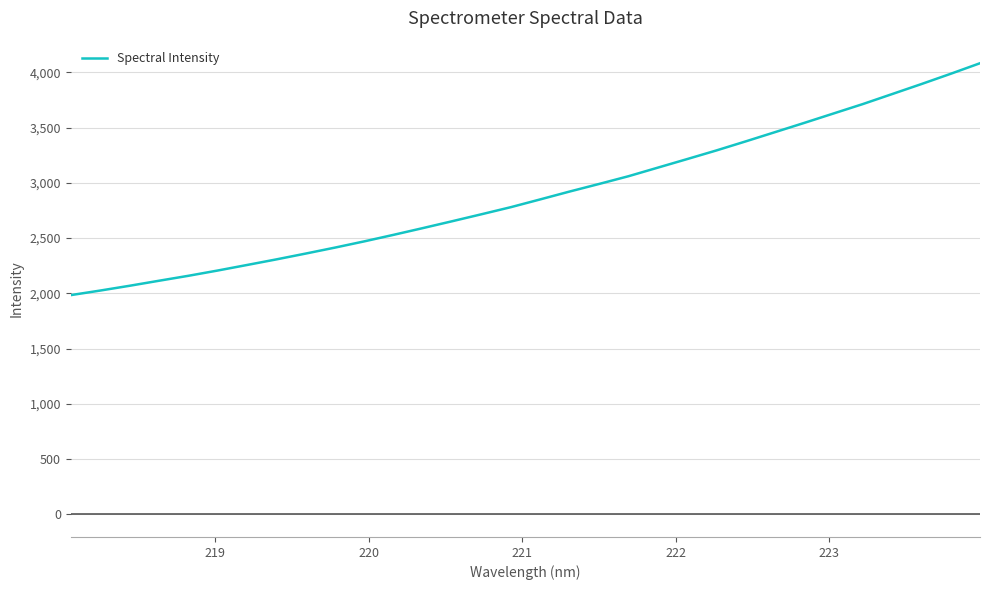

What is the maximum value shown in the chart?

4082.4